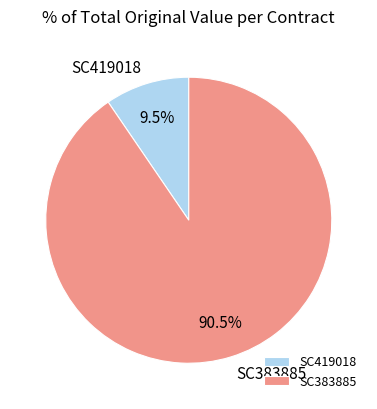

How many segments does this pie chart have?

2